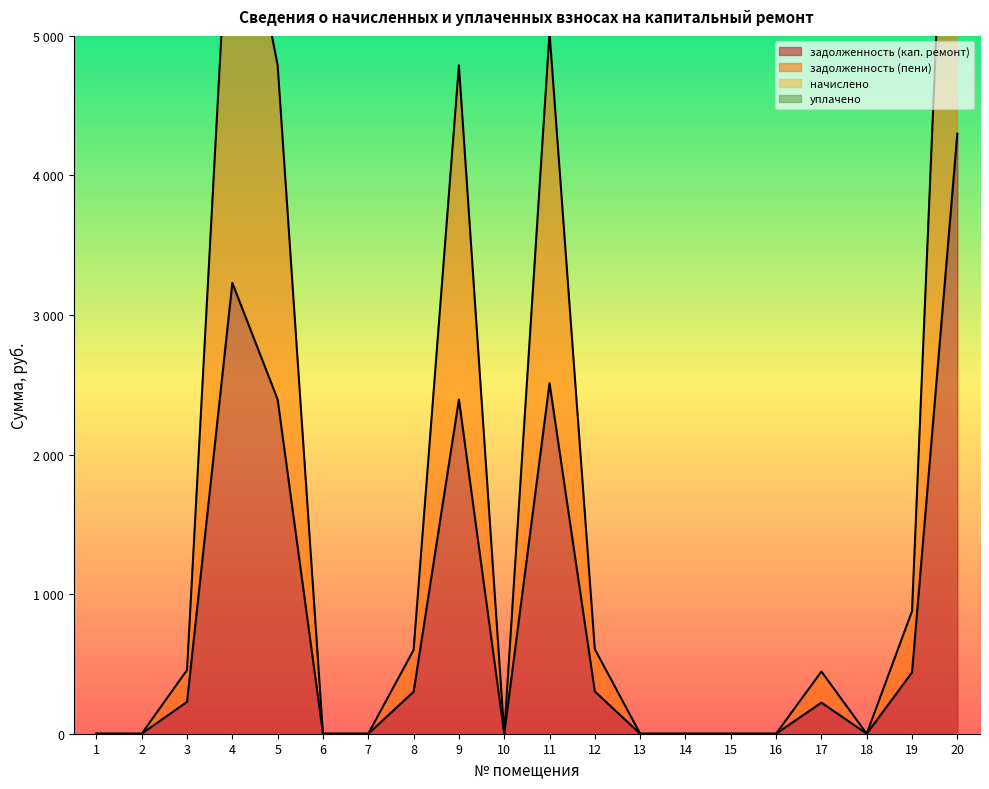

Which series has the largest range (max minus min)?

задолженность (пени)